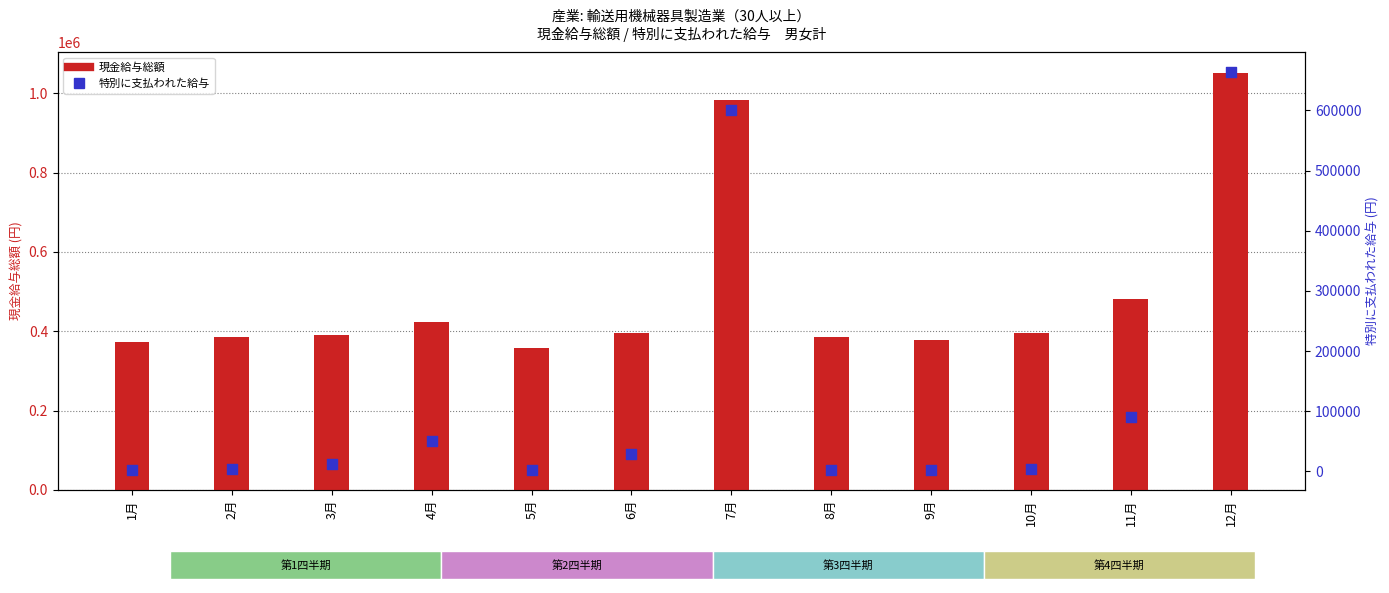

Which series has the widest spread of Y values?

現金給与総額